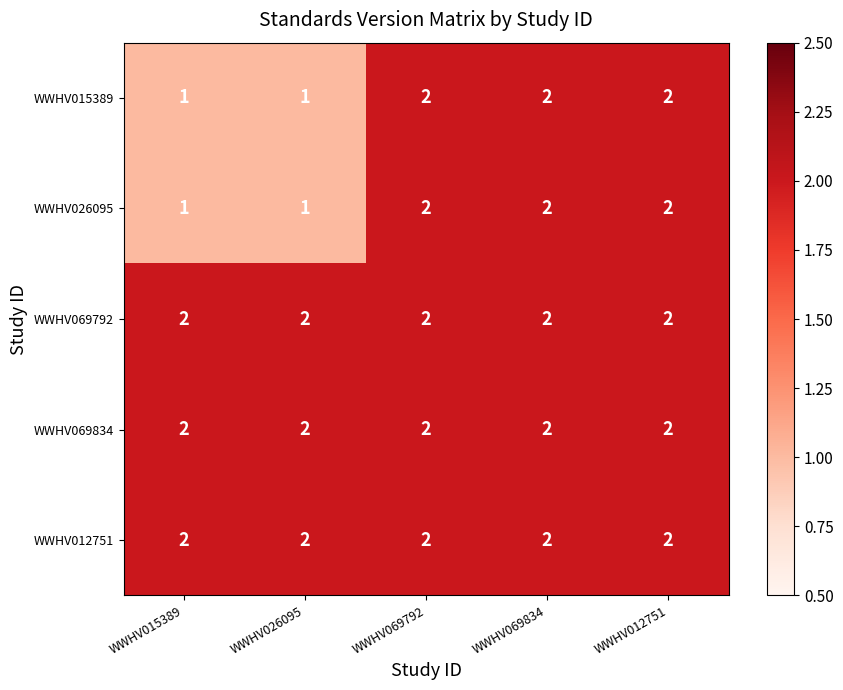

How many WWHV015389 values are between 1 and 2?

5